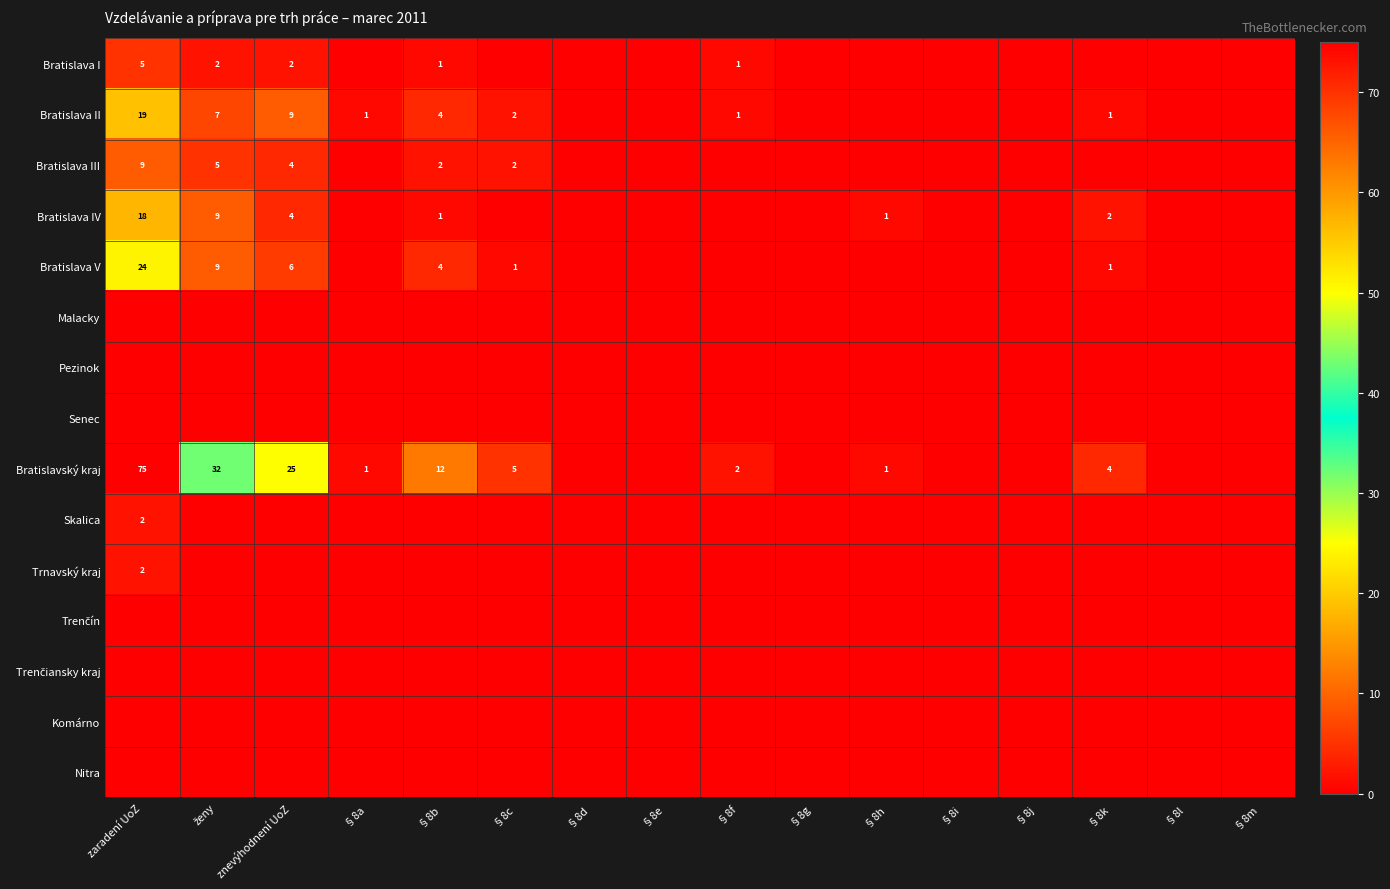

The Bratislavský kraj series shows 12 at §8b. True or false?

True